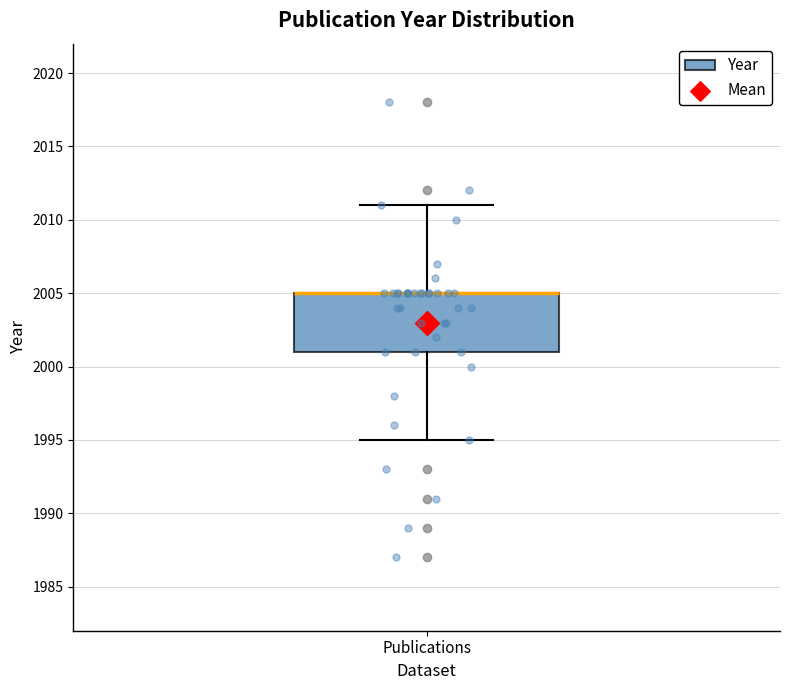

Transcribe this box plot: give where the median line is, the range the box spans, and where the two whiskers end, as read against the y-axis. The values are not printed on the chart, so give them approximately, as read against the axis.

median 2005 (drawn on the box's upper edge), box 2001 to 2005, whiskers 1995 to 2011